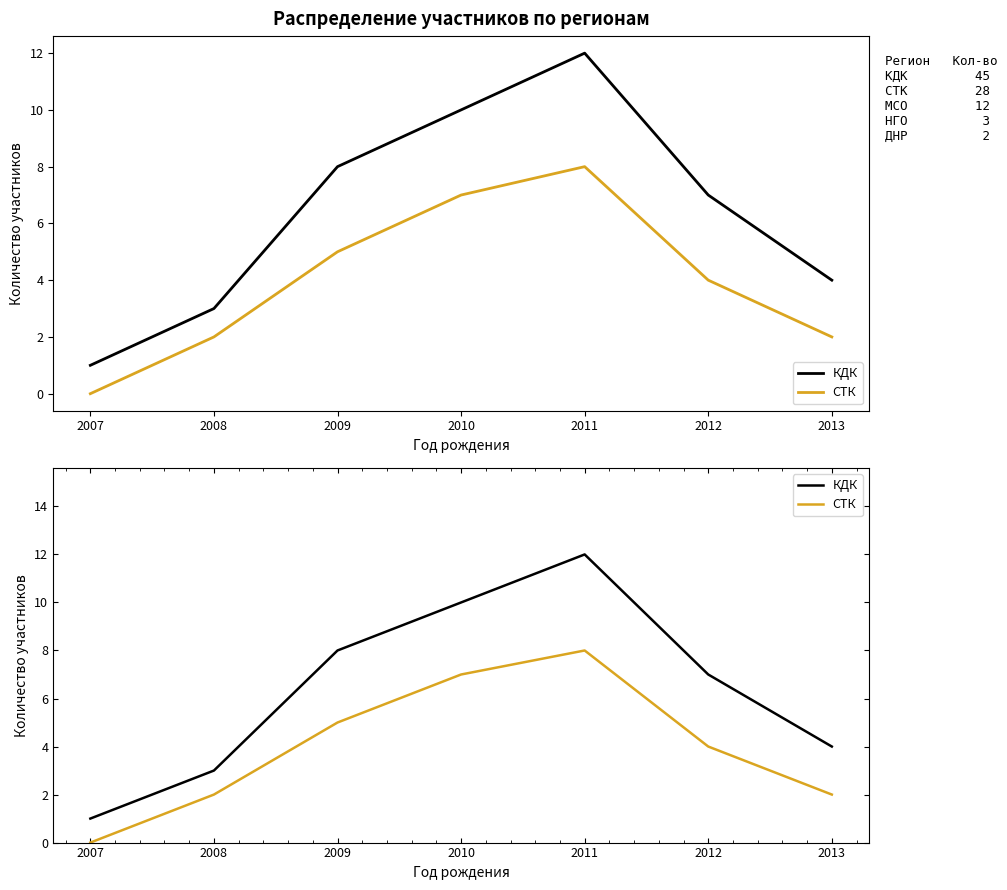

Does the chart have visible grid lines?

No